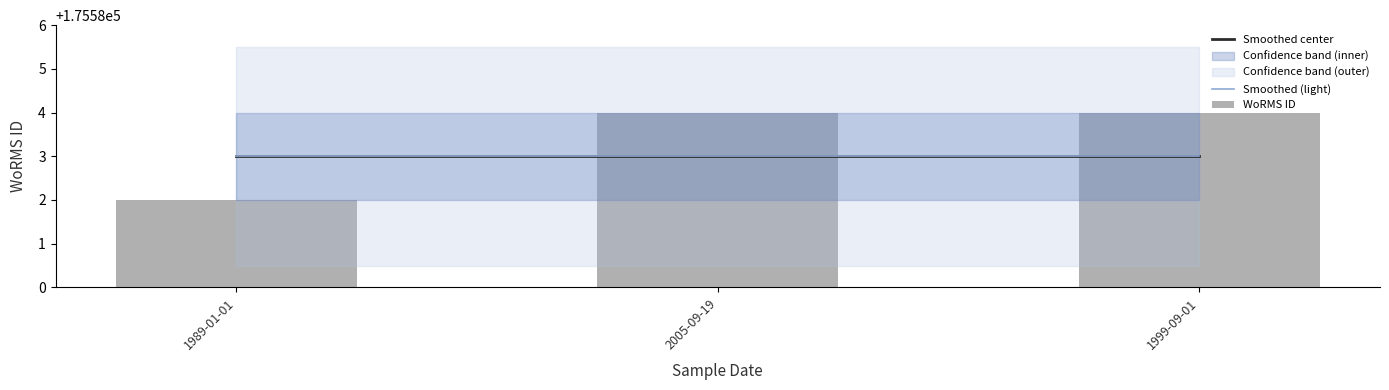

Rank the series by their maximum value, from lowest to highest.

Smoothed center, Smoothed (light), WoRMS ID